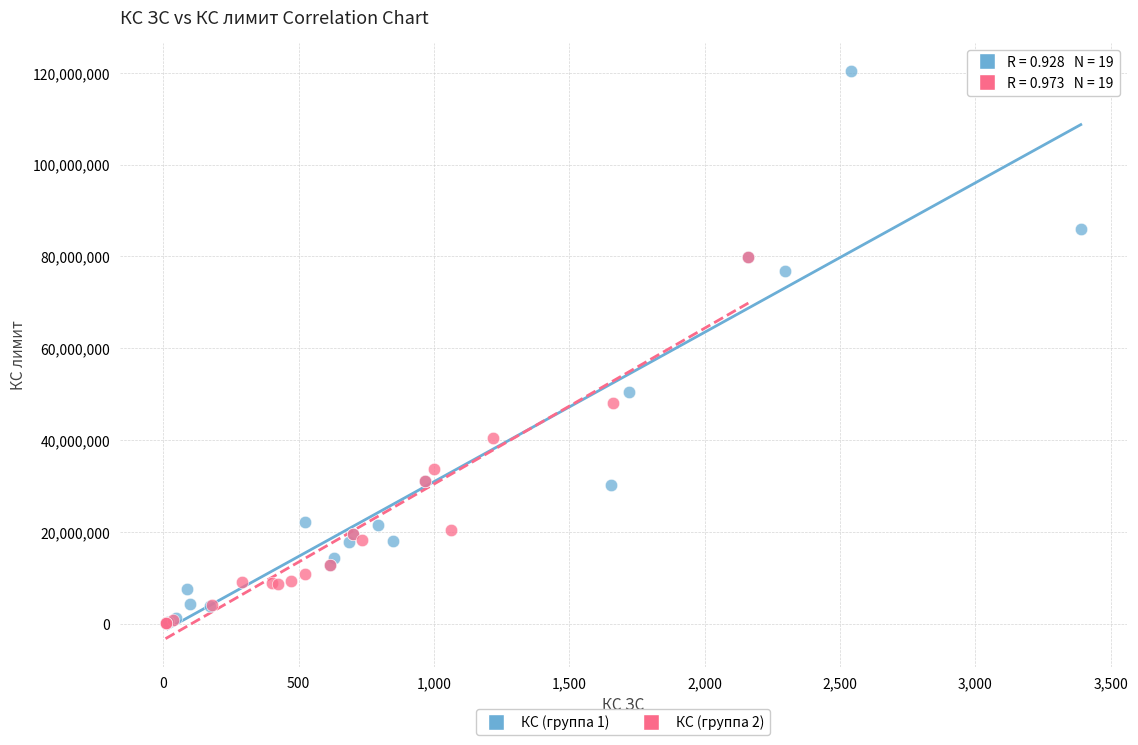

Which series contains the highest Y value?

КС (группа 1)